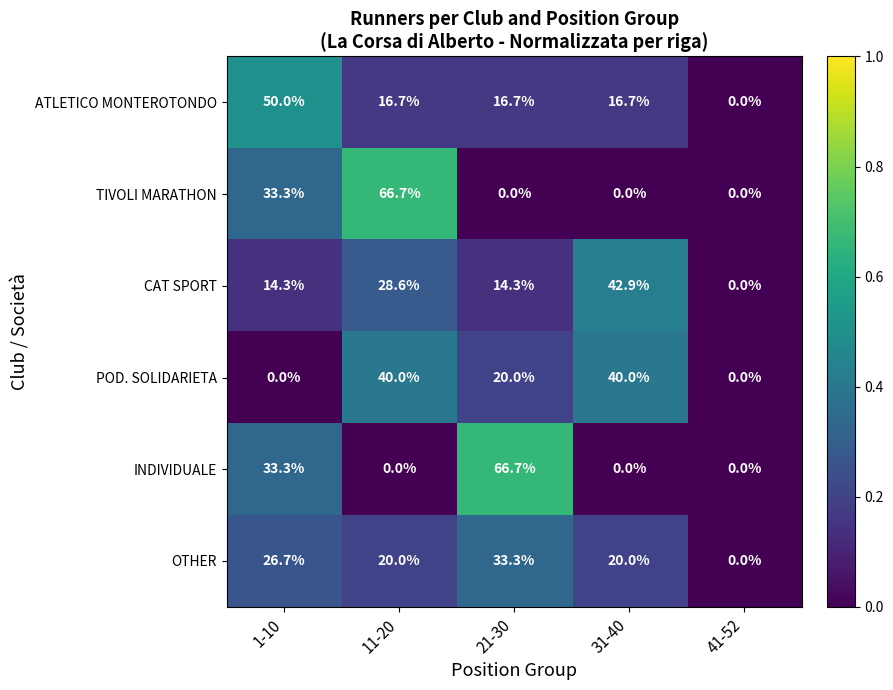

Which series changed the most between 11-20 and 31-40?

TIVOLI MARATHON